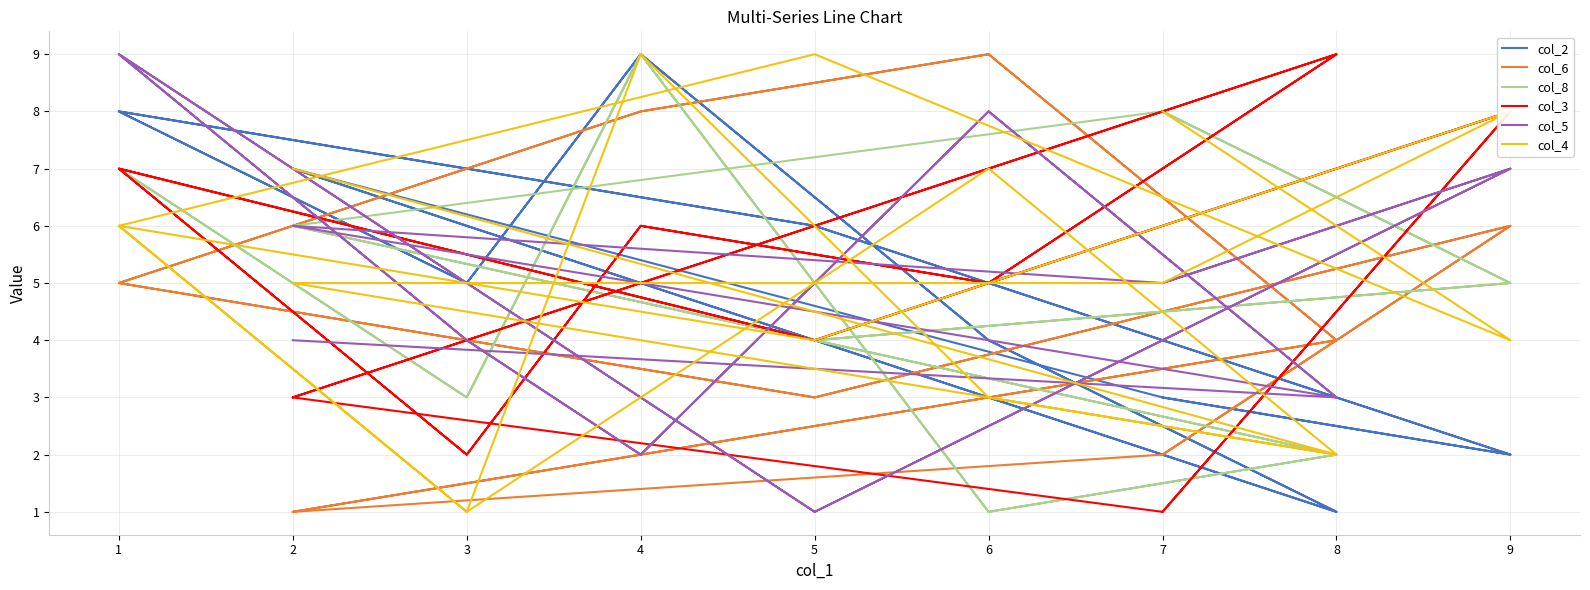

What is the difference between the second highest and minimum values in the col_8 series?

8